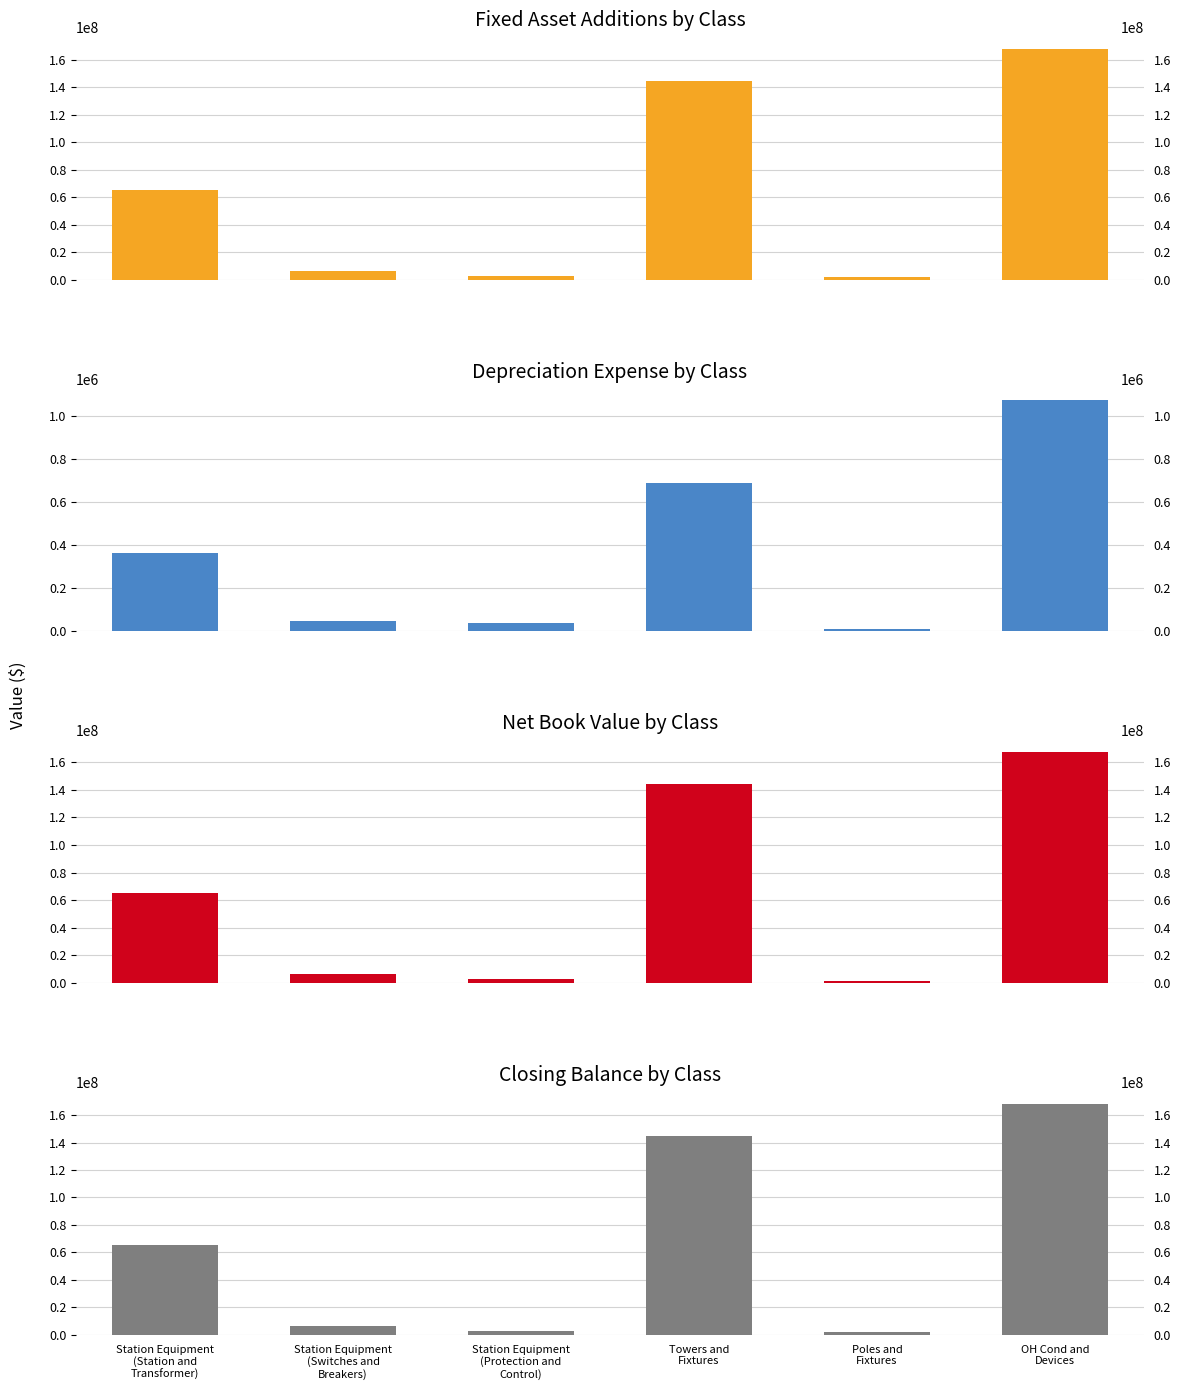

How many groups of bars are there?

6